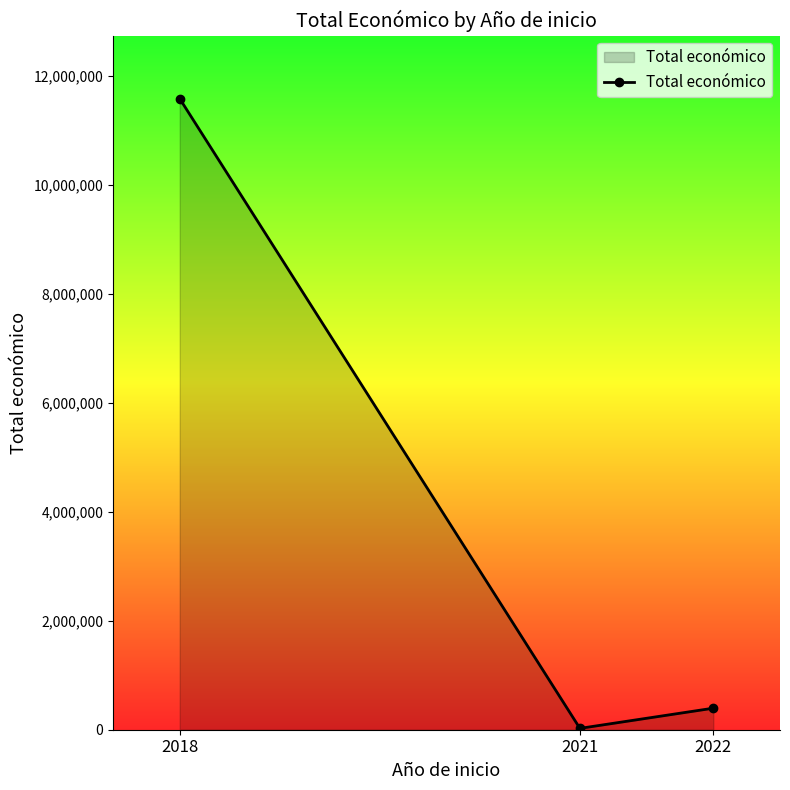

Reading left to right, extract all data points from this chart.

2018=11584821	2021=24848	2022=395340